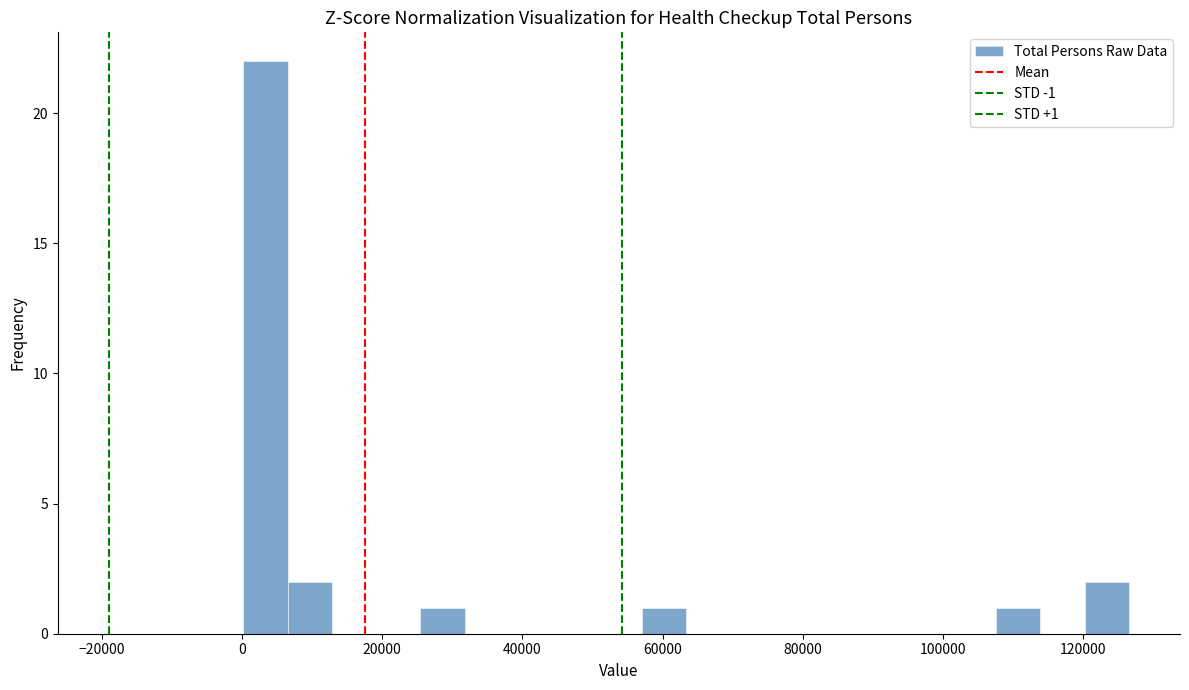

Around what value on the x-axis is the tallest bar? Give the approximate position of its centre, as read against the axis.

4000